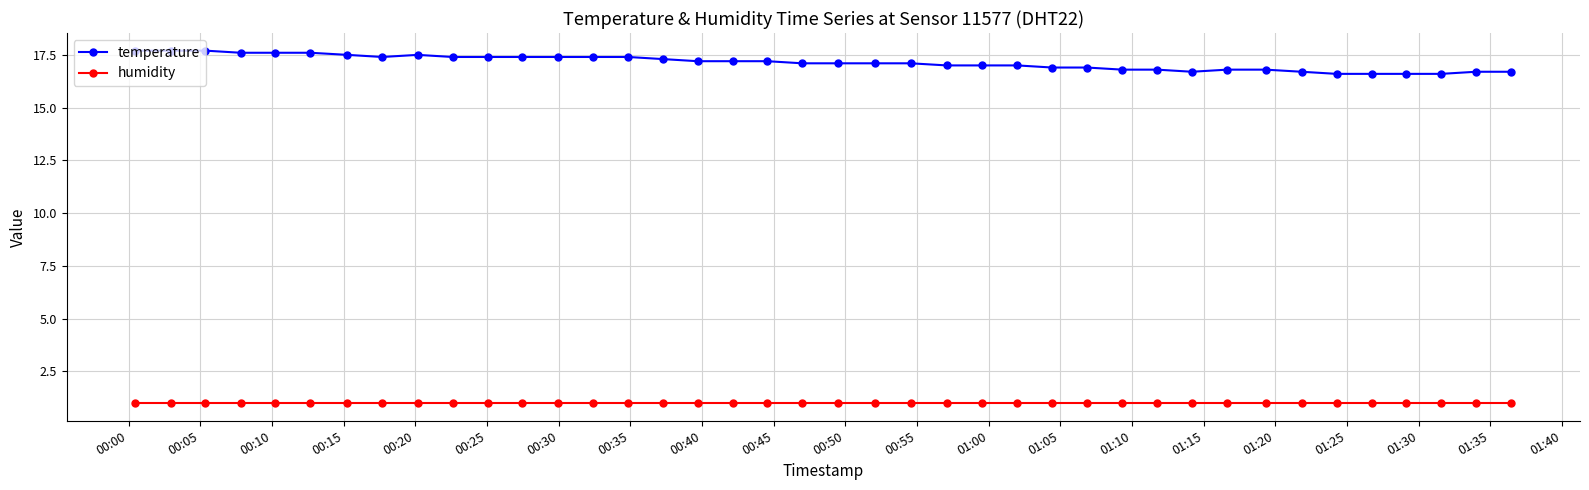

What is the maximum value for temperature?

17.7